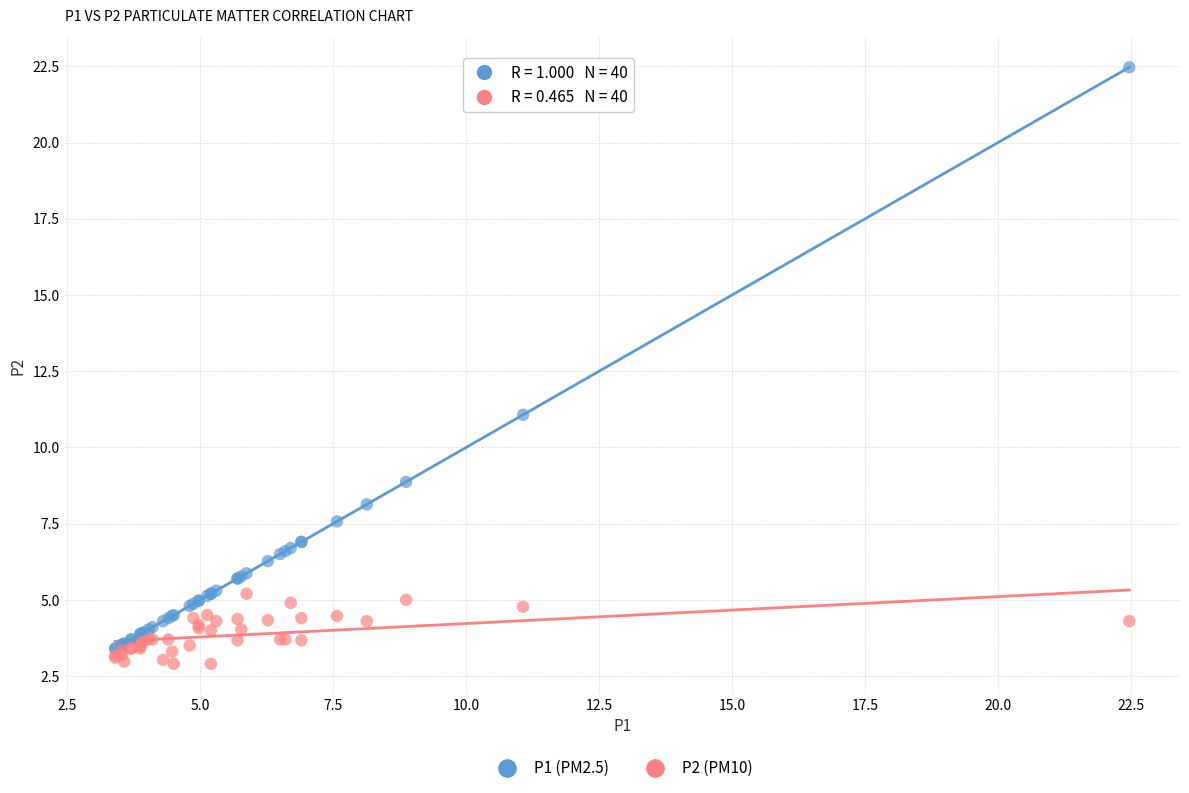

Across all series, what Y value is closest to 12?

11.1